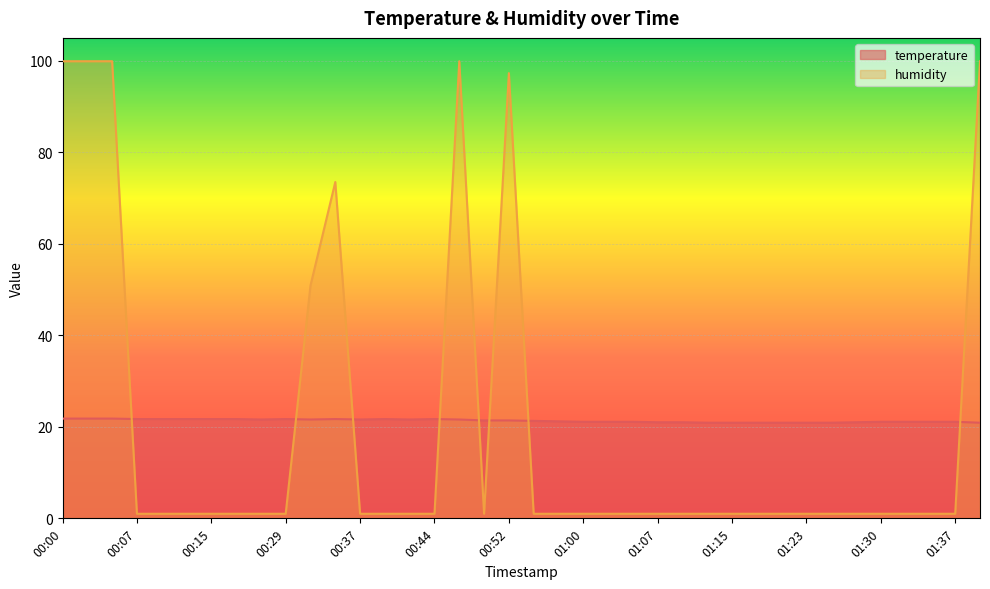

What are all the series names shown in the legend?

temperature, humidity